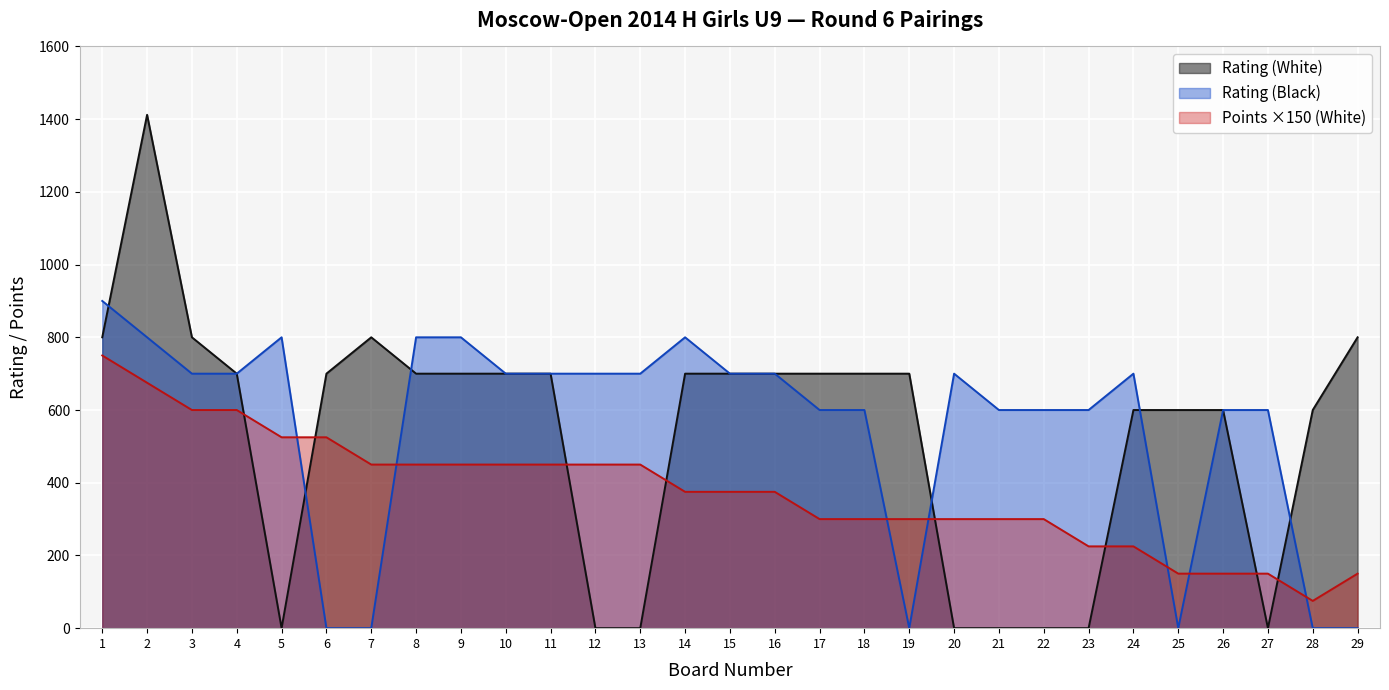

At how many categories does at least one series exceed 725?

9